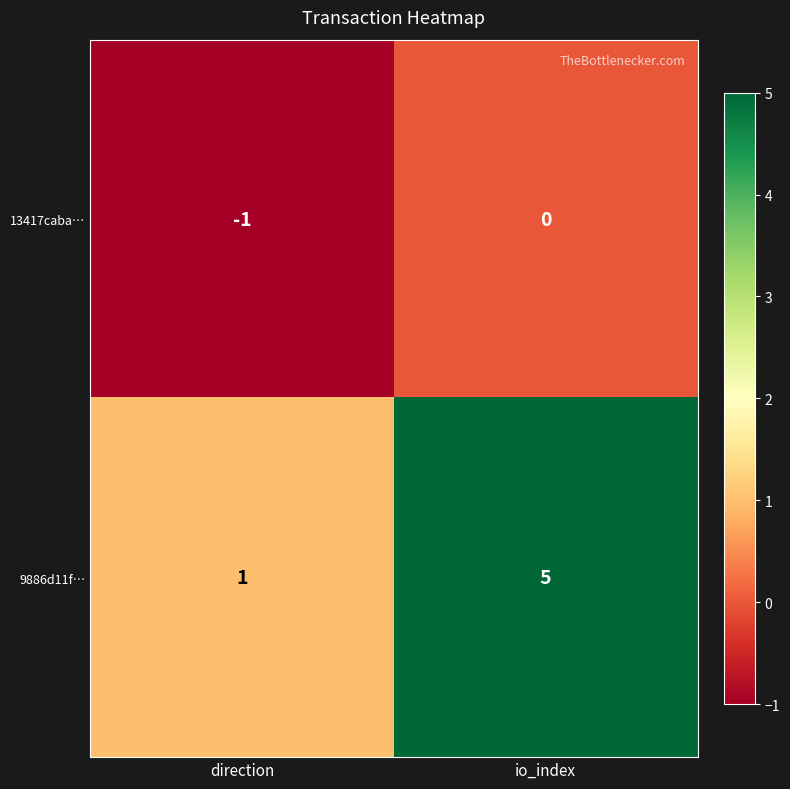

What is the average value of the 9886d11f… series?

3